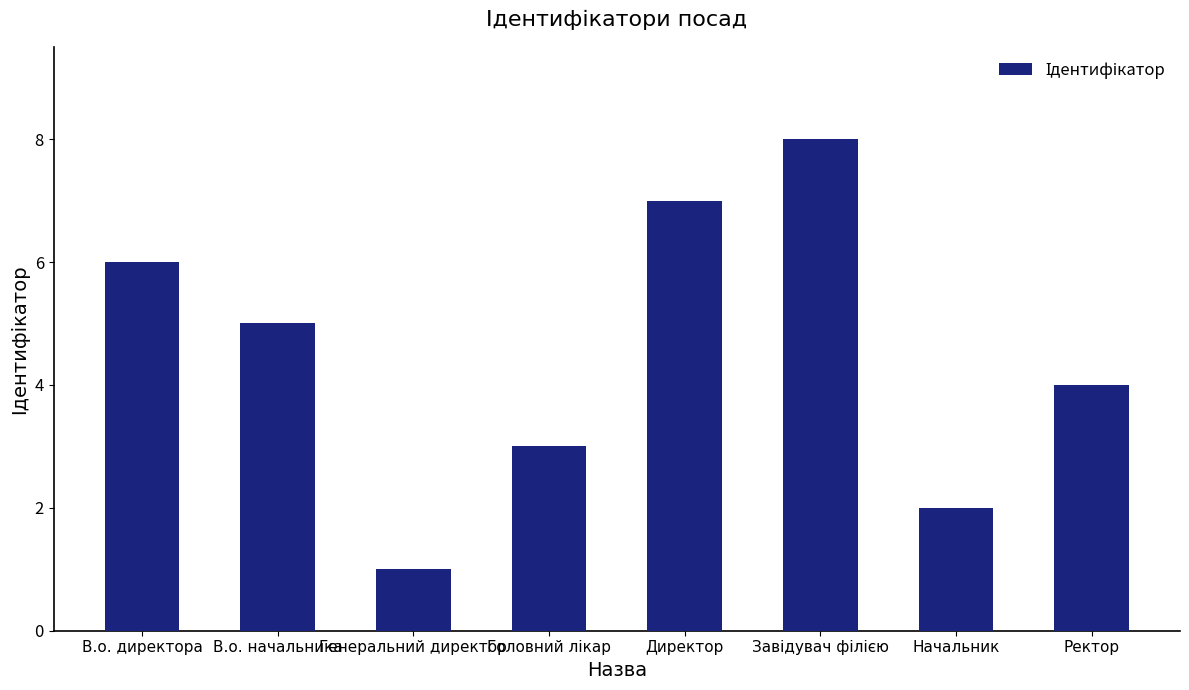

At which category does the chart reach its minimum across all series?

Генеральний директор